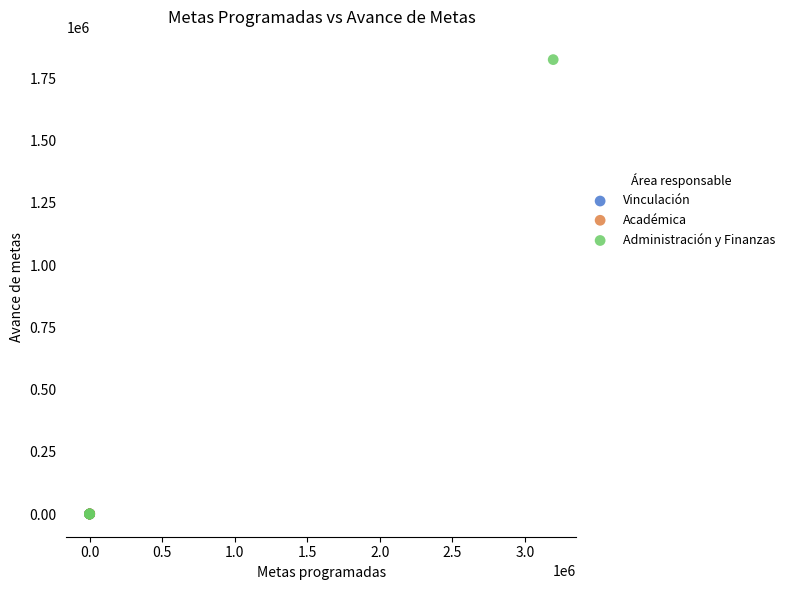

What are all the series names shown in the legend?

Vinculación, Académica, Administración y Finanzas